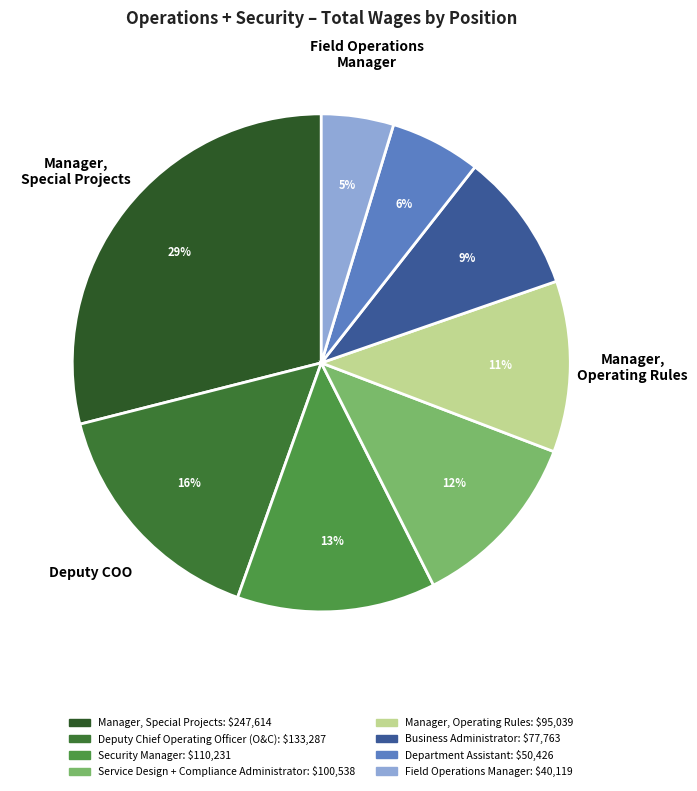

Is it true that Manager, Special Projects is 22% of the pie?

False